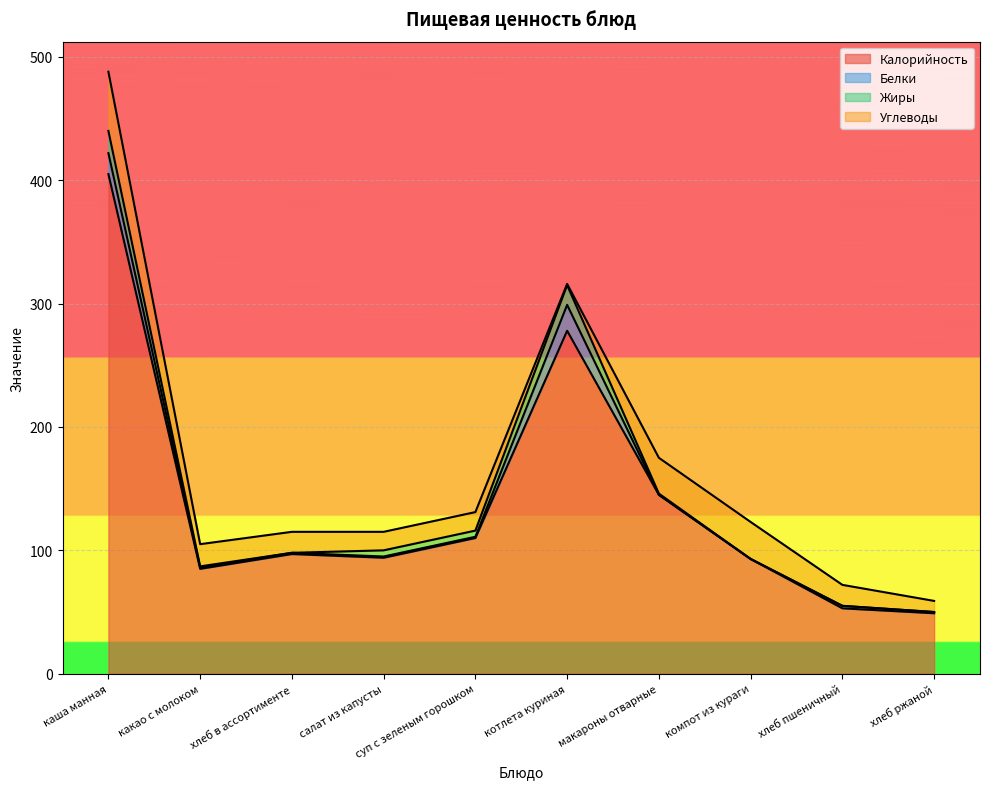

At which label is Жиры closest to 9?

салат из капусты